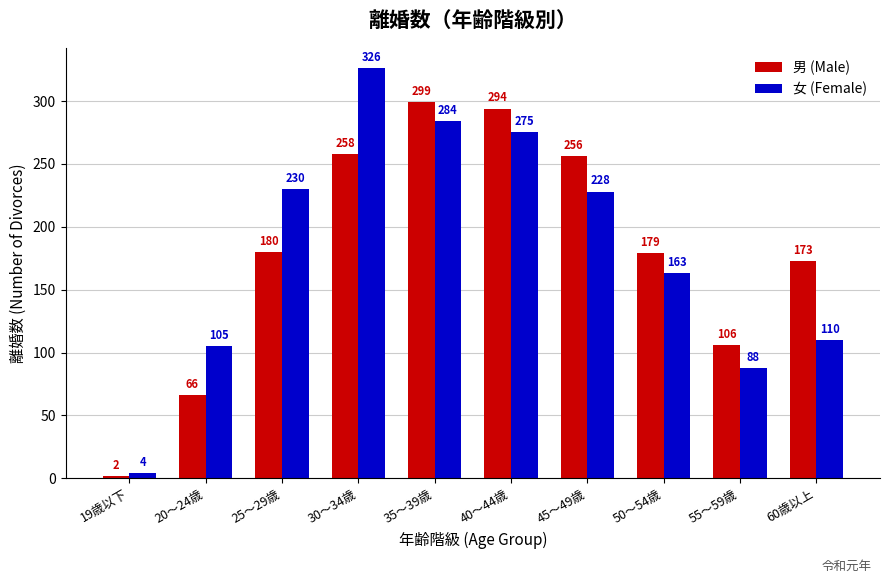

What is the value of the 男 (Male) bar at the 3rd from the left?

180